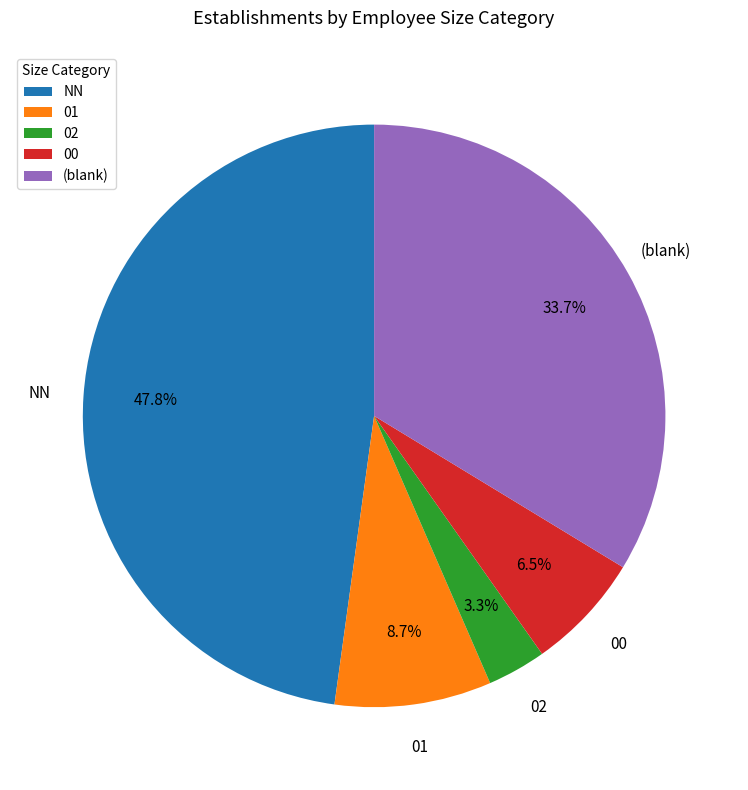

Is there any slice that represents more than half of the pie?

No